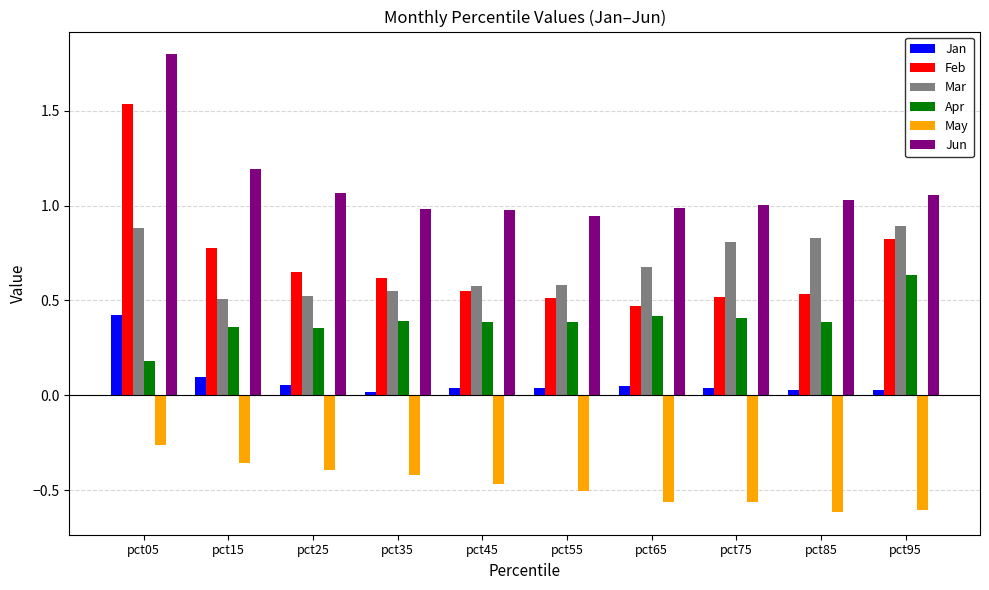

What is the sum of all Mar values?

6.8